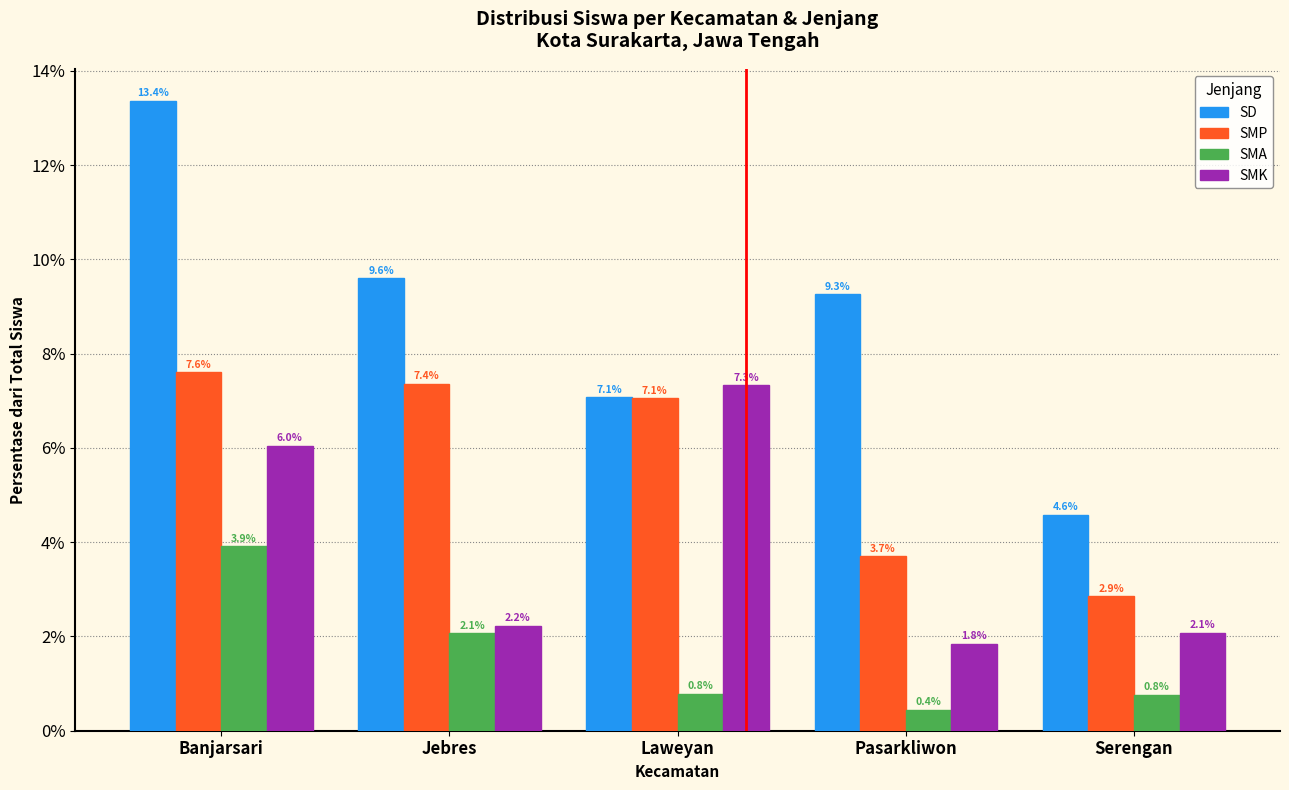

Reading left to right, extract all data points from this chart.

SD: 13.4	9.6	7.1	9.3	4.6
SMP: 7.6	7.4	7.1	3.7	2.9
SMA: 3.9	2.1	0.8	0.4	0.8
SMK: 6.0	2.2	7.3	1.8	2.1